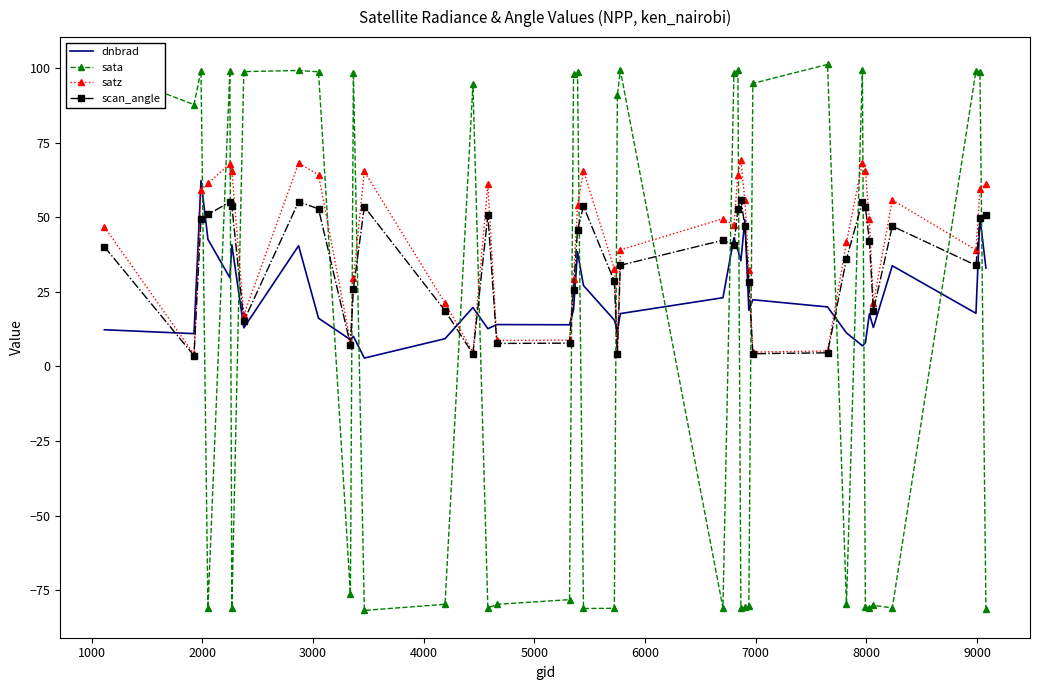

Which series has the widest spread of values?

sata